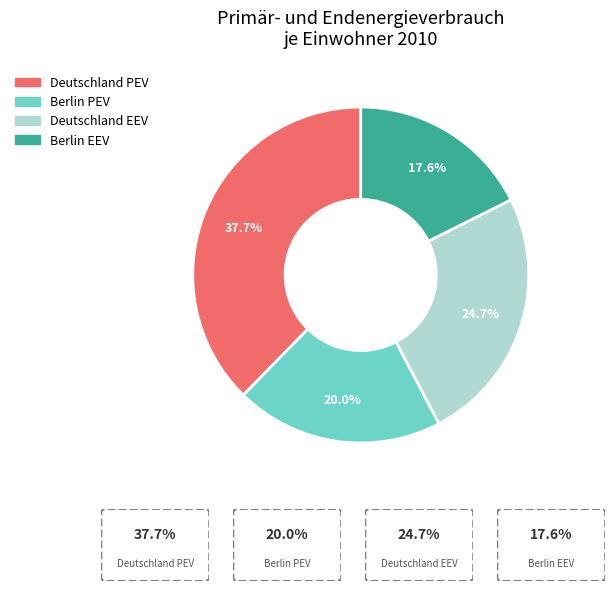

To the nearest percent, what percentage of the pie is Deutschland PEV?

38%